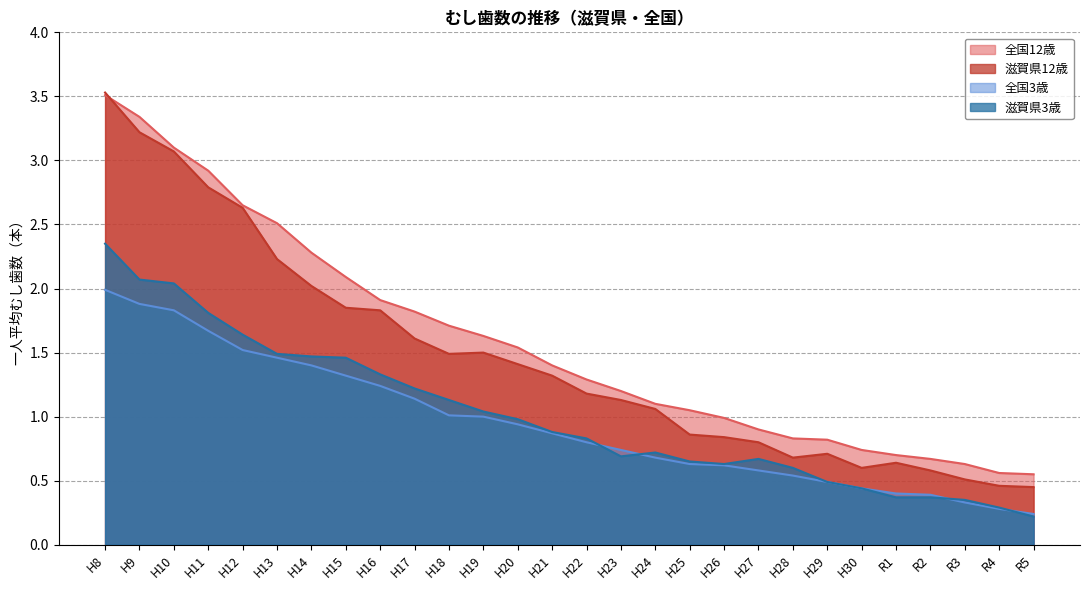

Does the chart have visible grid lines?

Yes